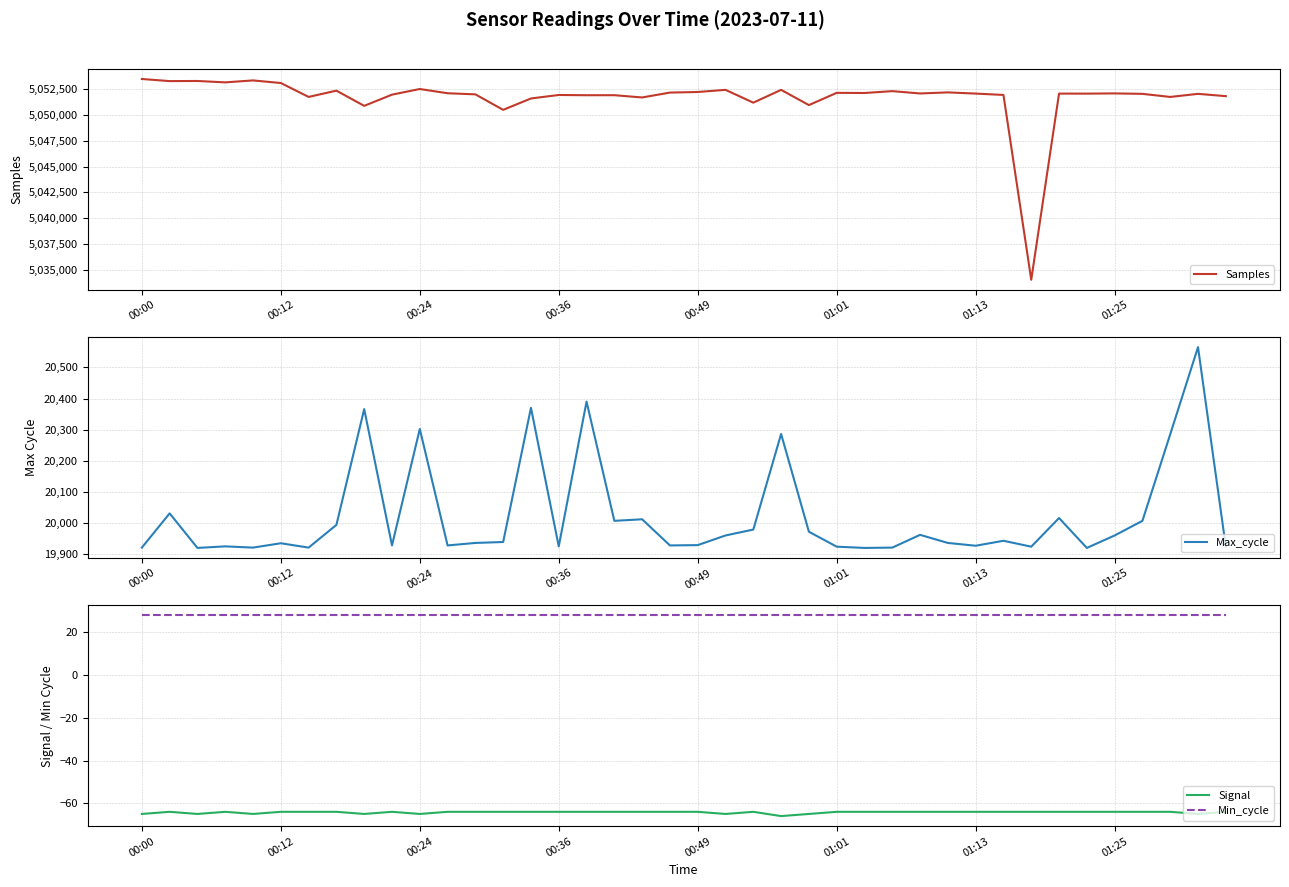

What is the value of the Signal point at the 39th from the left?

-65